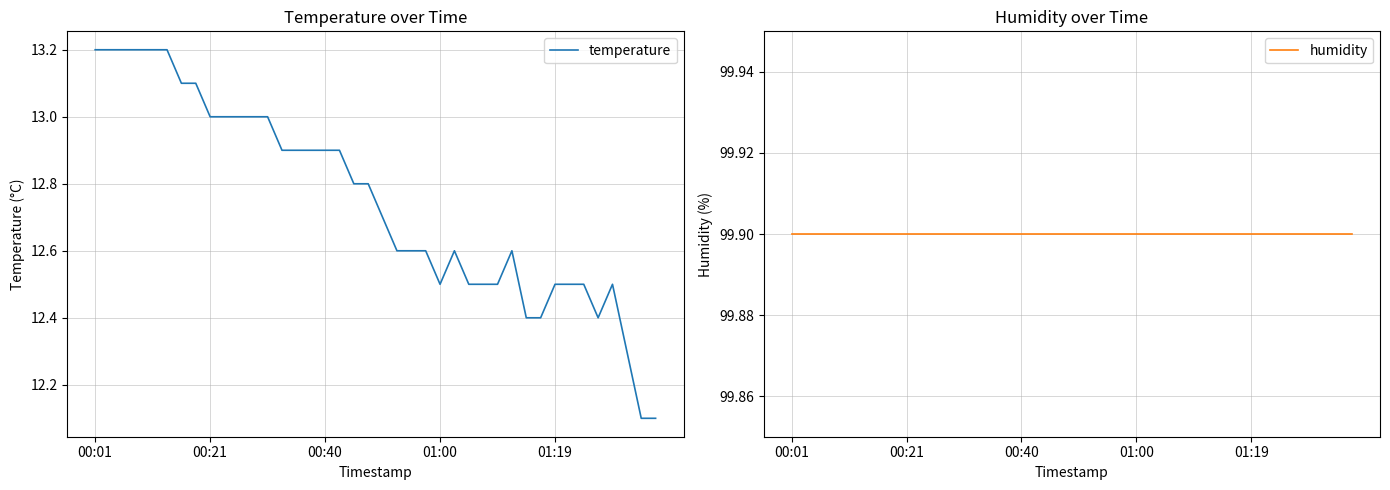

The temperature series shows 6.2 at 01:19. True or false?

False